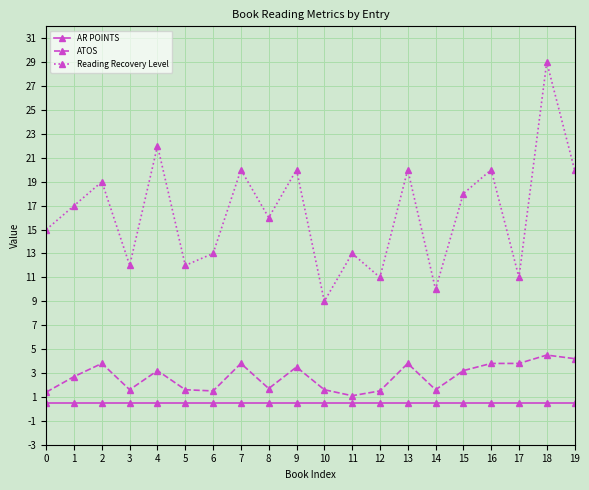

True or false: AR POINTS and ATOS intersect in this chart.

False